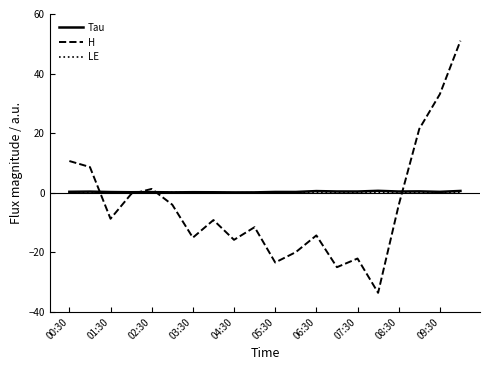

How many lines are shown in the chart?

3